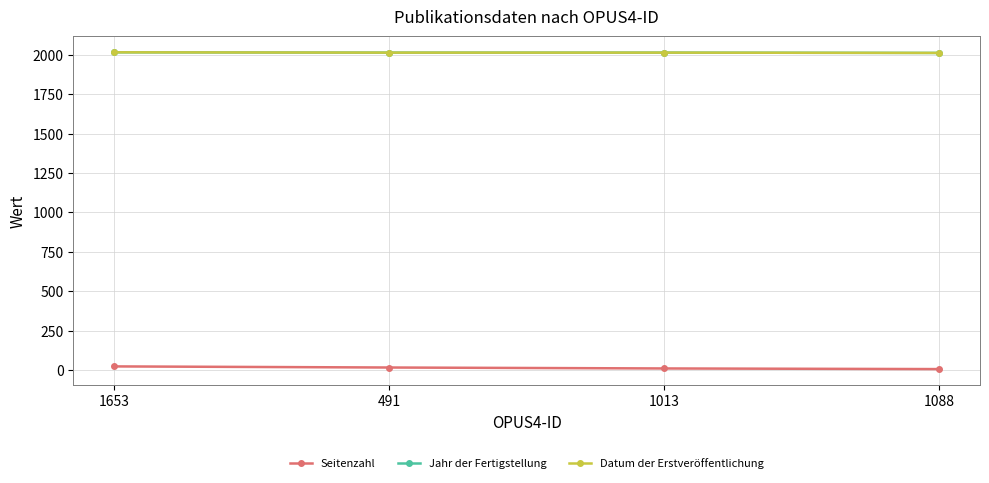

Is this an area chart (filled region under the line)?

No